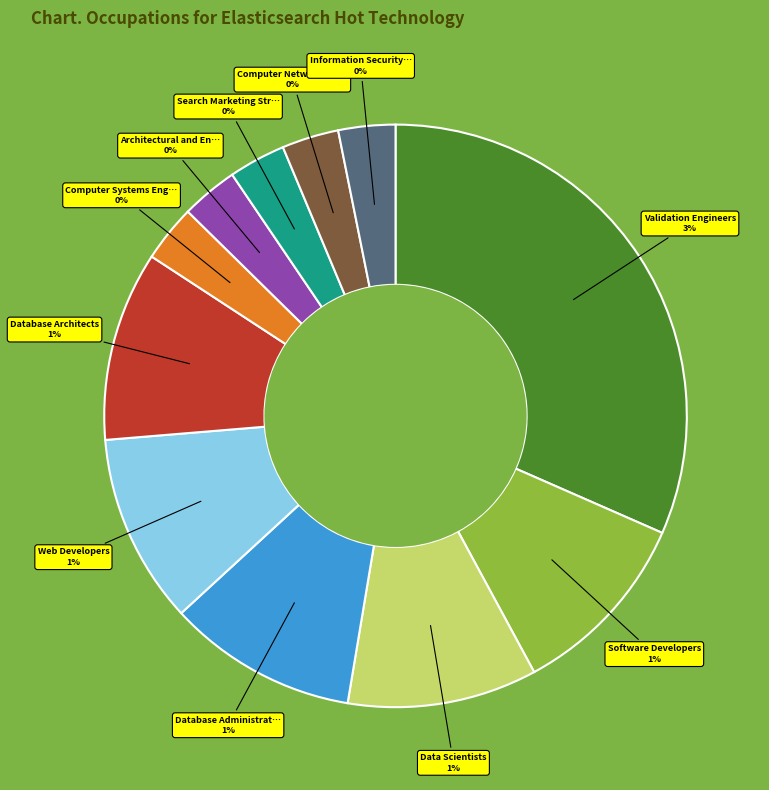

True or false: Information Security Analysts accounts for 12% of the total.

False